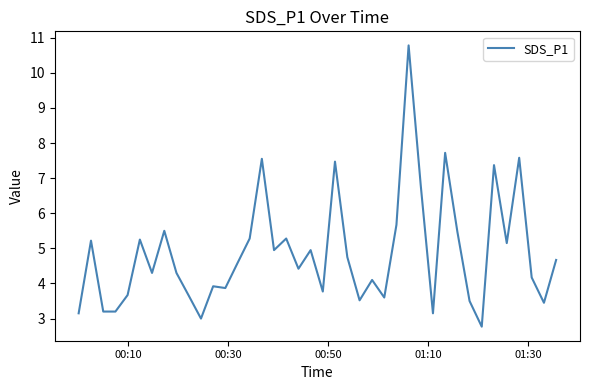

What is the smallest value displayed?

2.8